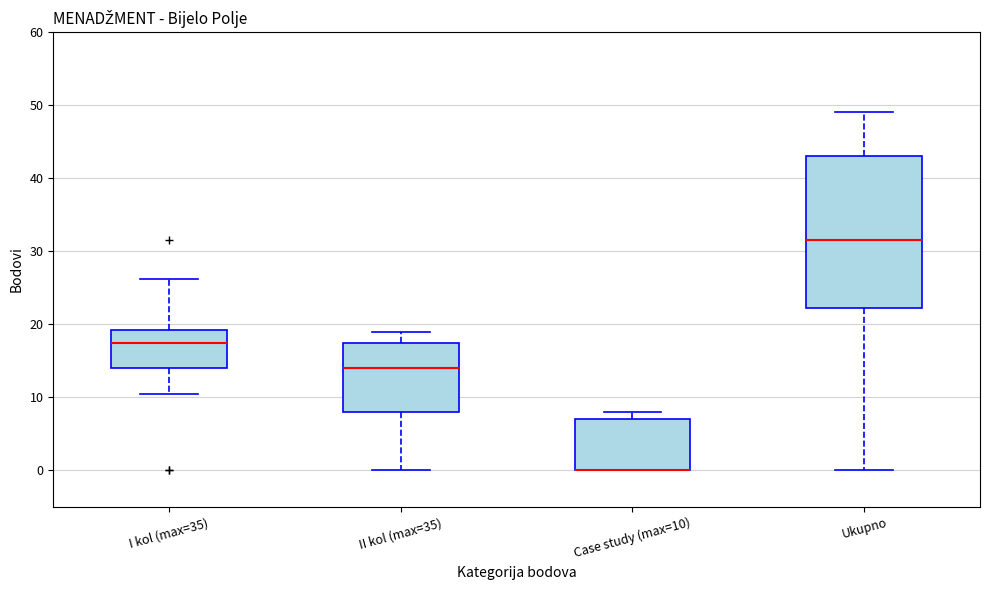

Where is the upper edge of the box for II kol (max=35) on the y-axis? The values are not printed on the chart, so give them approximately, as read against the axis.

18